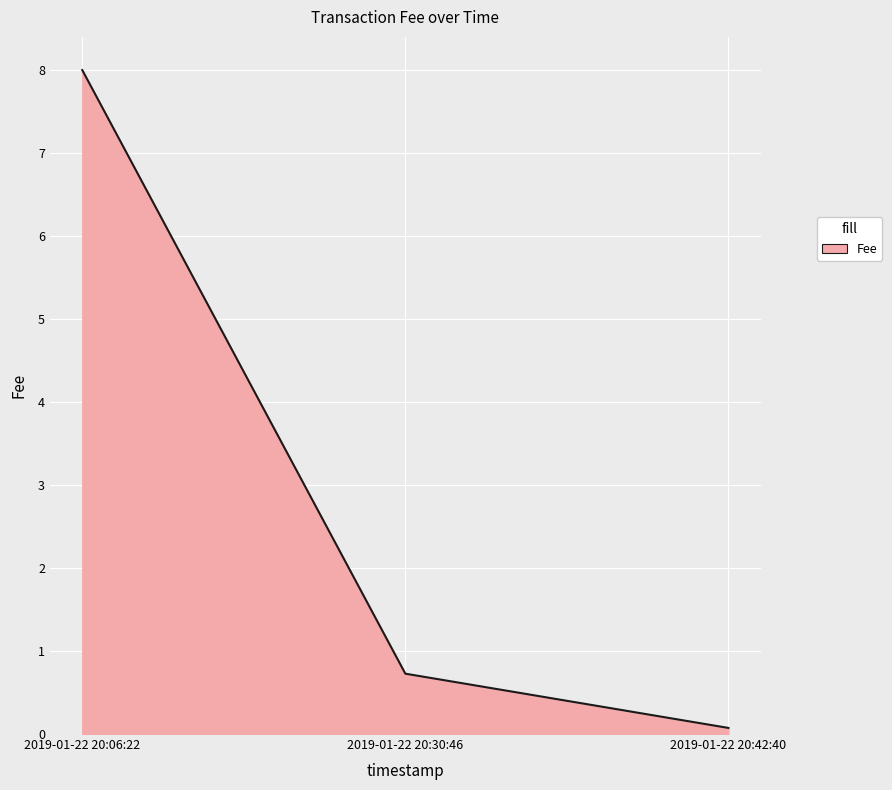

Which category has the highest value across all series?

2019-01-22 20:06:22